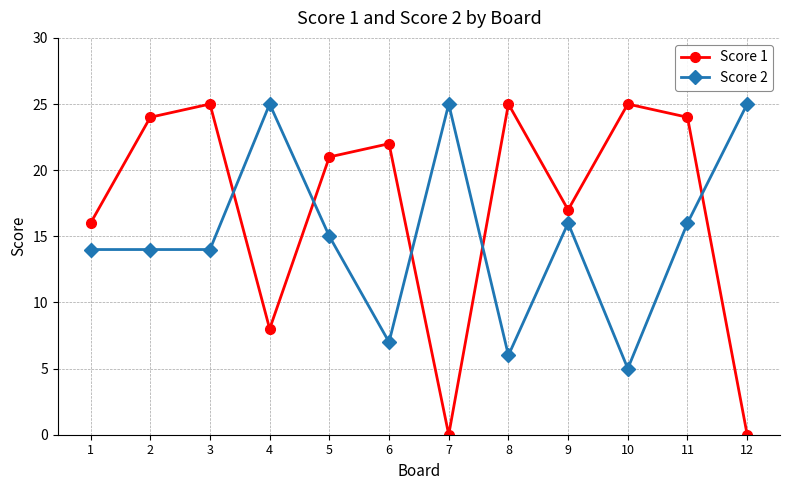

True or false: Score 1 has a value of 25 at 3.

True